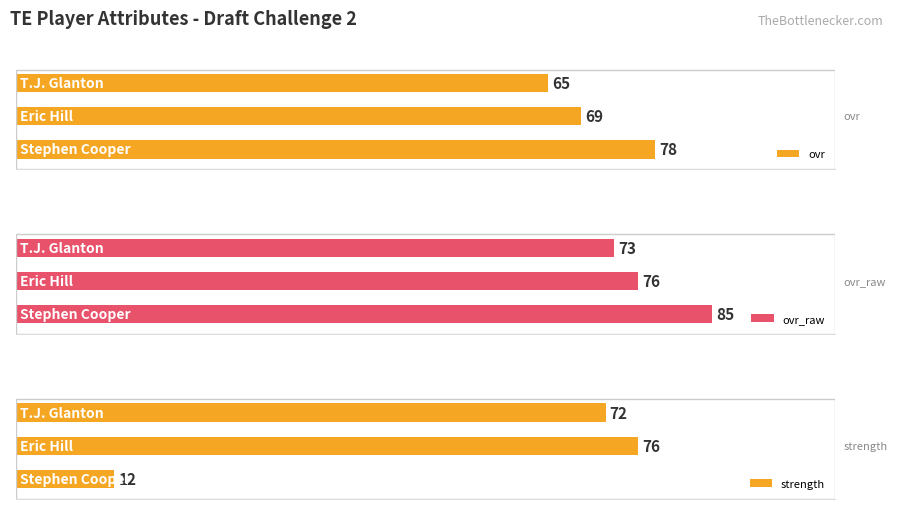

Reading left to right, list all the values displayed in this chart.

ovr: 78	69	65
ovr_raw: 85	76	73
strength: 12	76	72